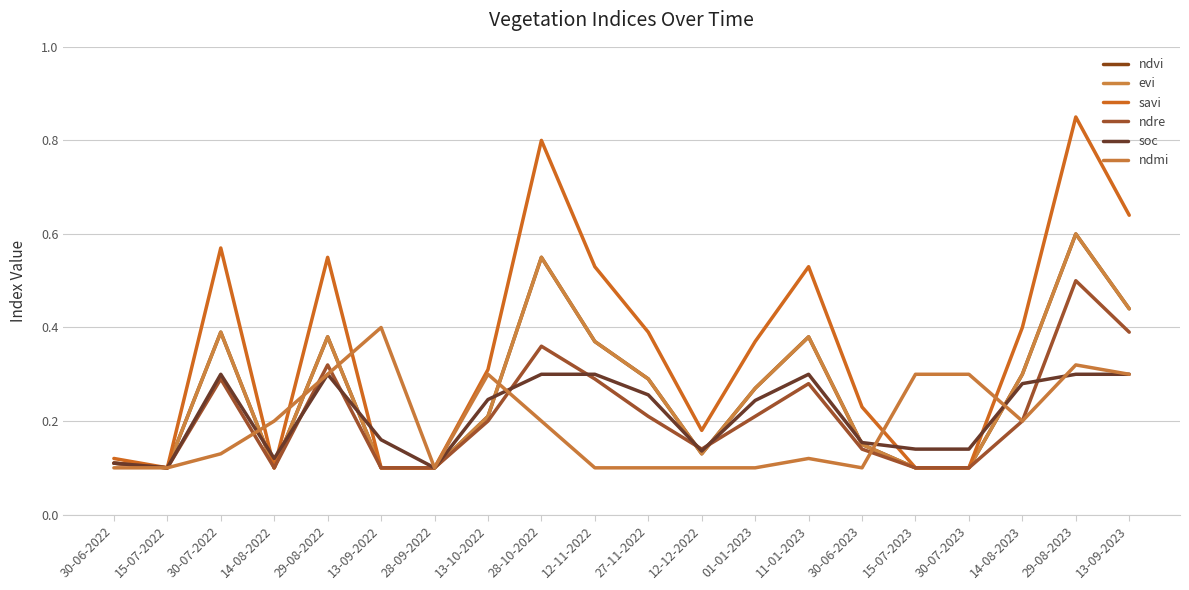

Between 14-08-2023 and 15-07-2022, which is larger?

14-08-2023